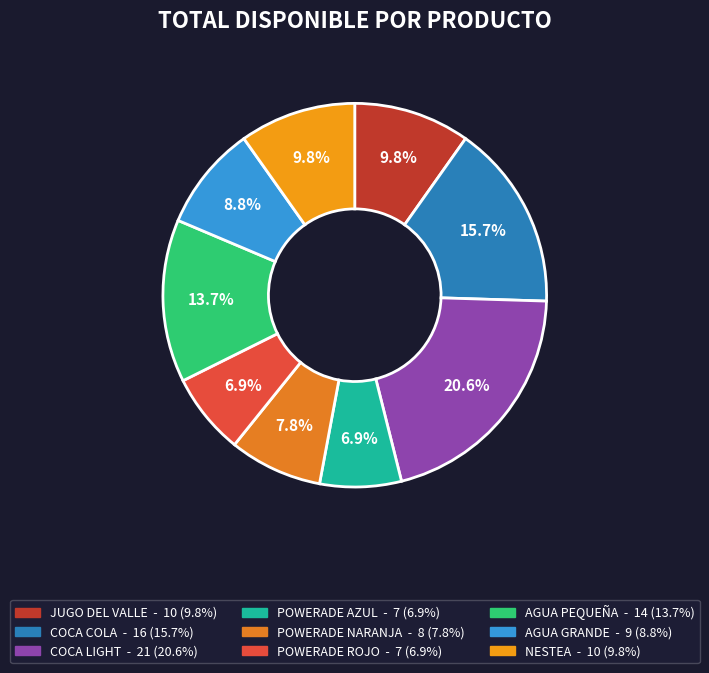

To the nearest percent, what is the difference between the AGUA PEQUEÑA and POWERADE NARANJA slice percentages?

6%